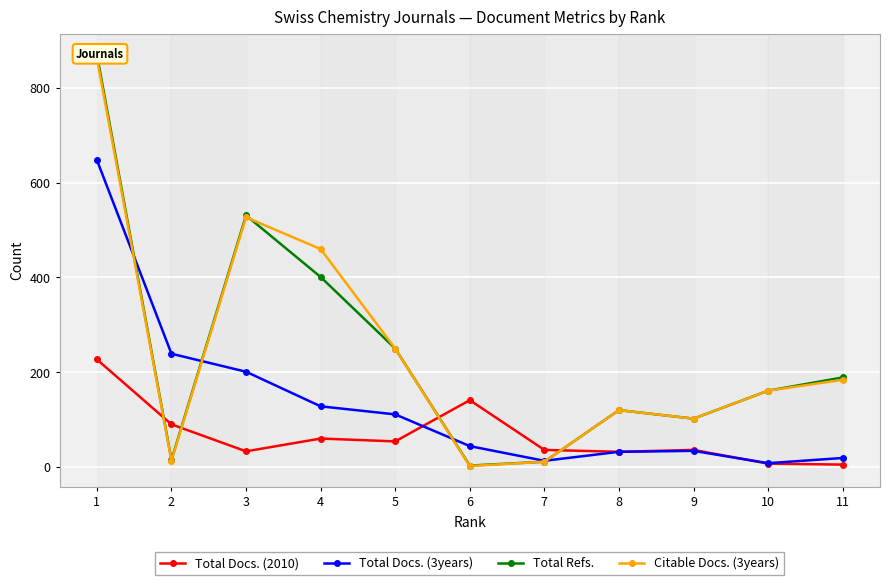

What is the smallest value displayed?

2